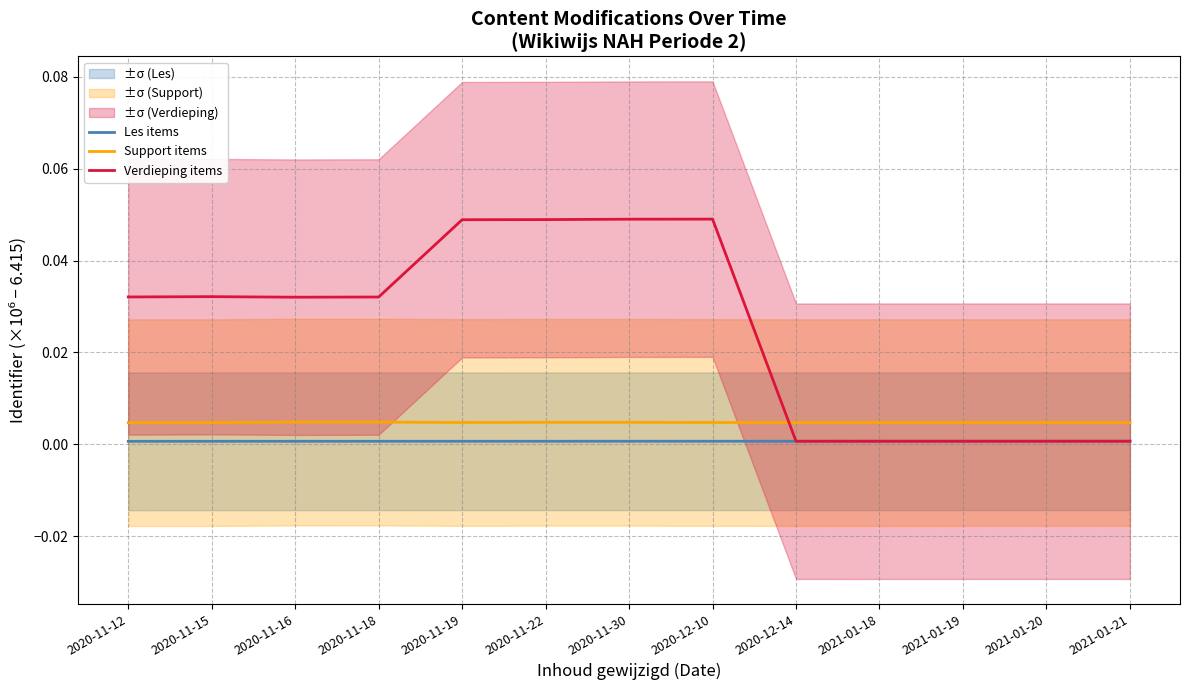

What position from the right is 2021-01-21?

1